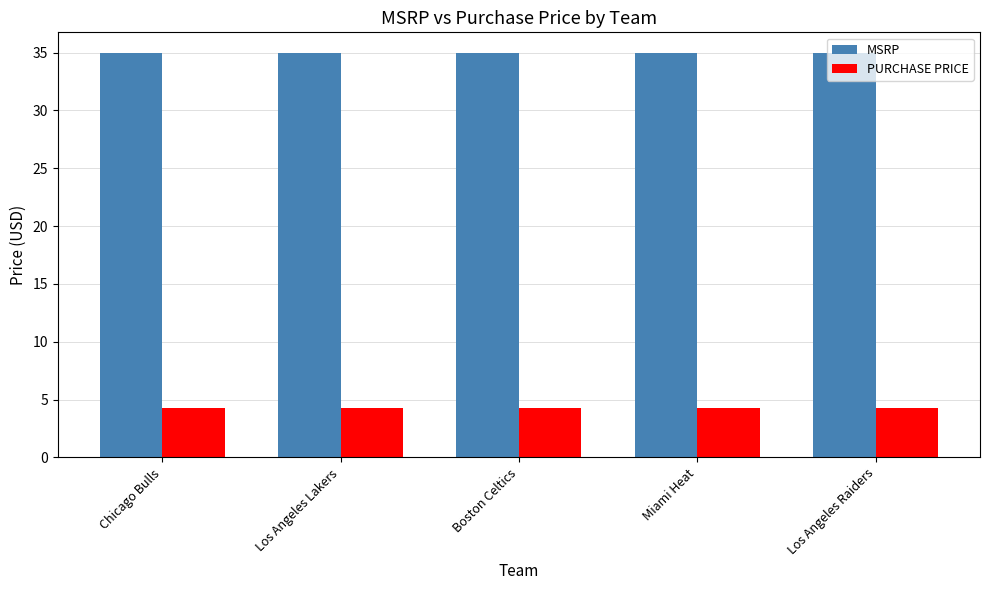

Read the MSRP value at Miami Heat.

35.0